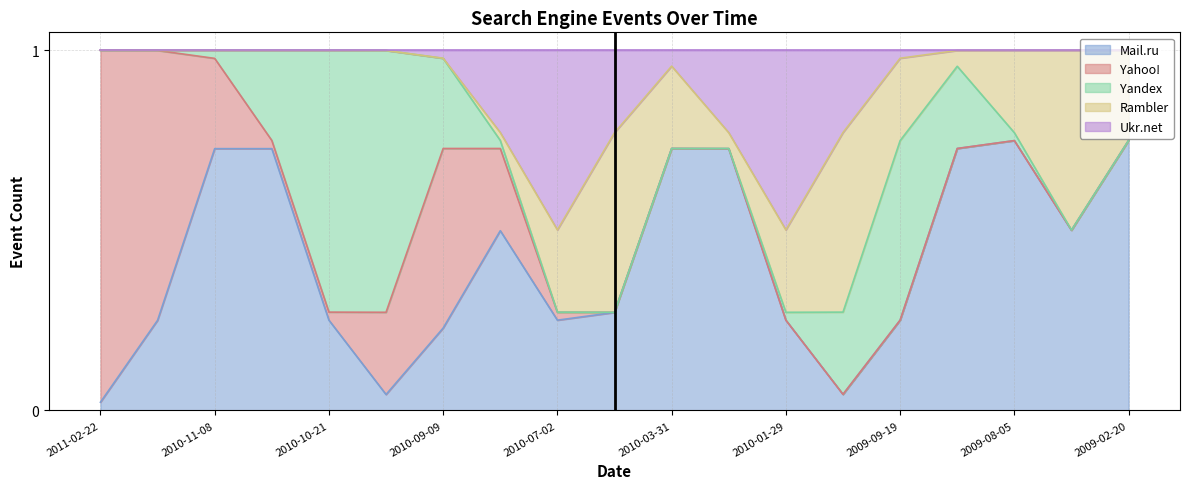

The Yahoo! series shows 0 at 2010-07-02. True or false?

True